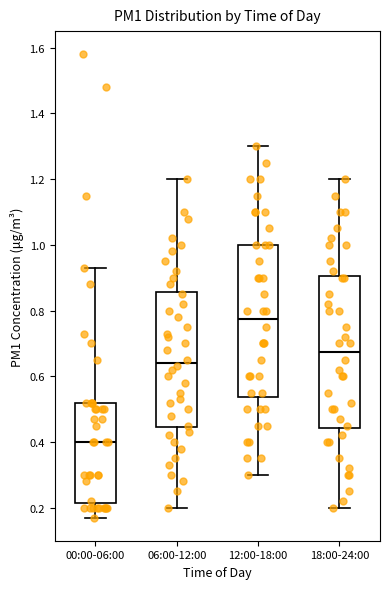

Where does the lower whisker of the box for 18:00-24:00 end on the y-axis? The values are not printed on the chart, so give them approximately, as read against the axis.

0.20